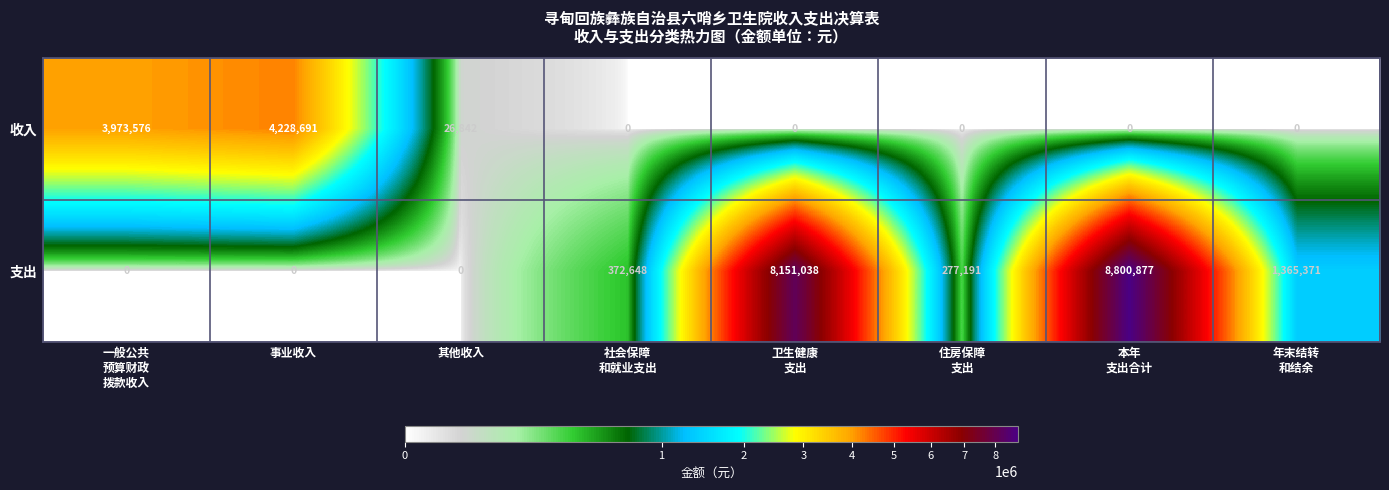

What is the average value of the 收入 series?

1028639